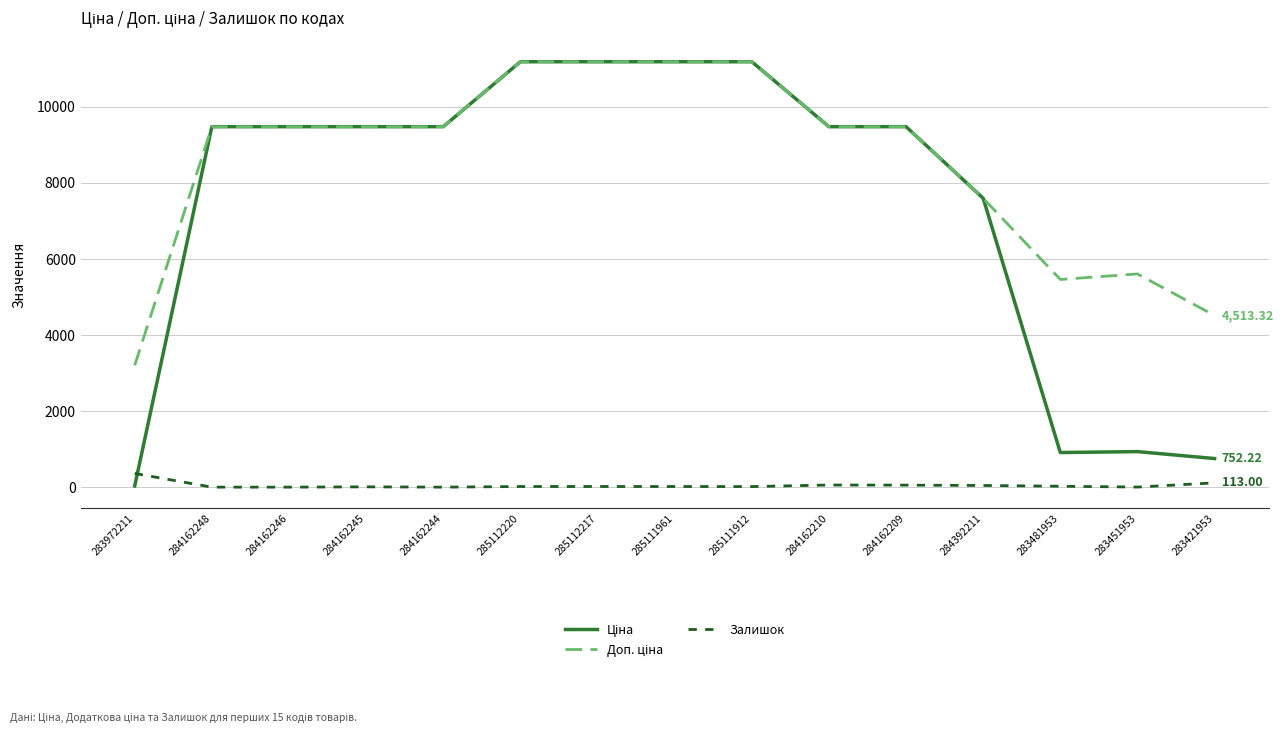

At which category does Ціна reach its first local valley?

283481953